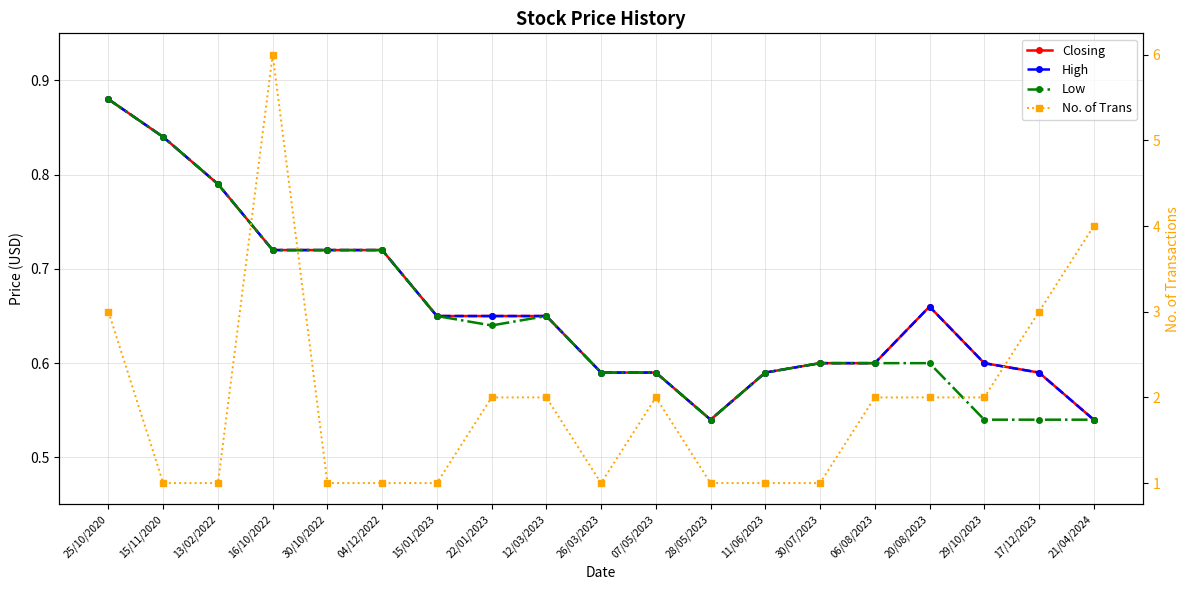

What is the total value across all series at 07/05/2023?

3.8